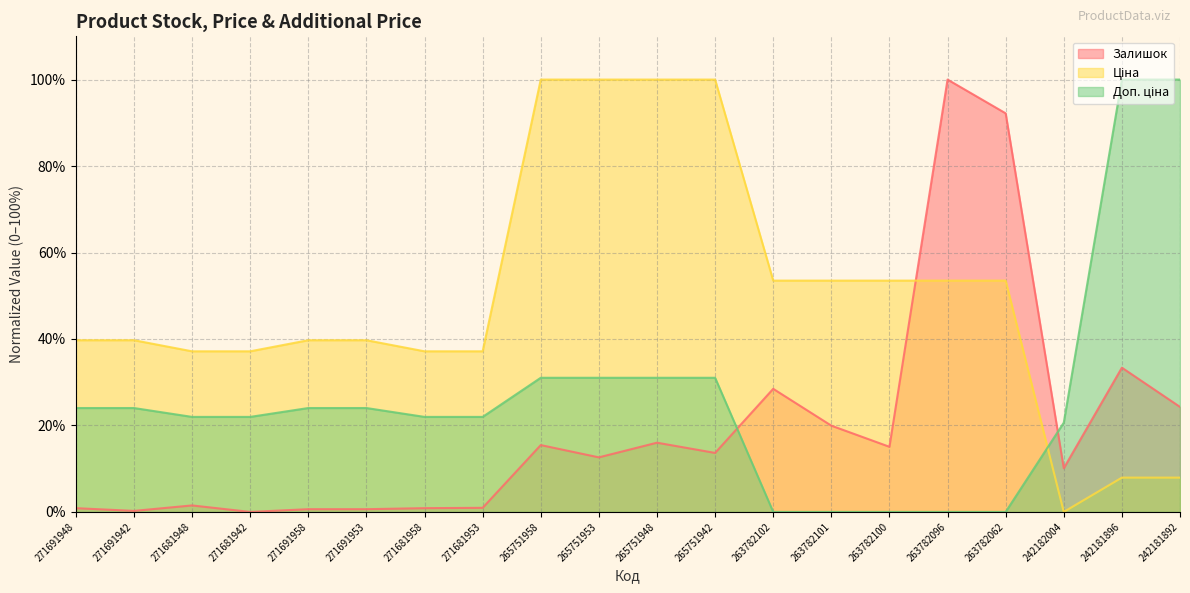

The value of Залишок at 263782102 is 38.3. True or false?

False